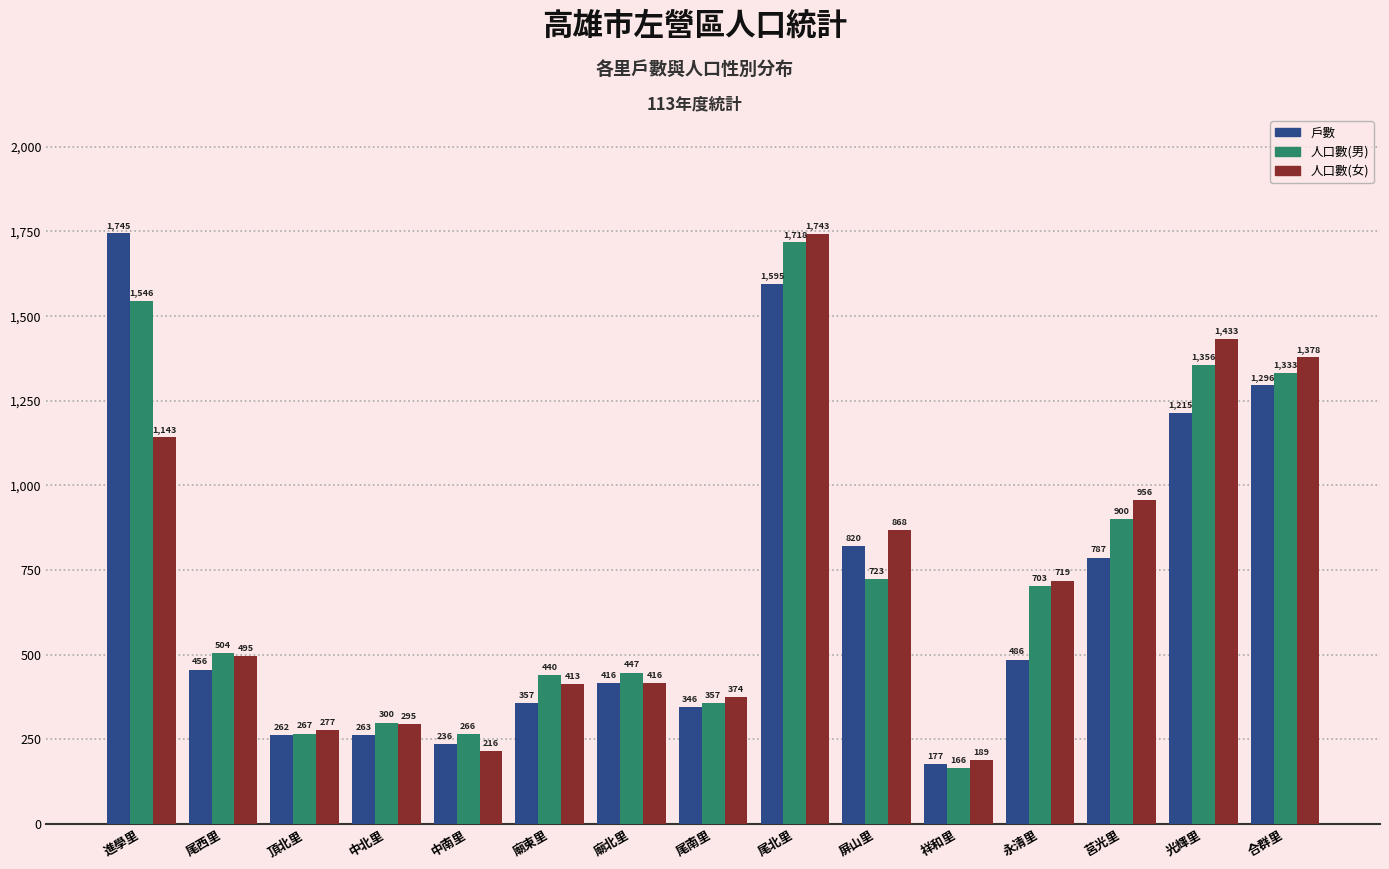

Rank the series at 光輝里 from highest to lowest value.

人口數(女), 人口數(男), 戶數